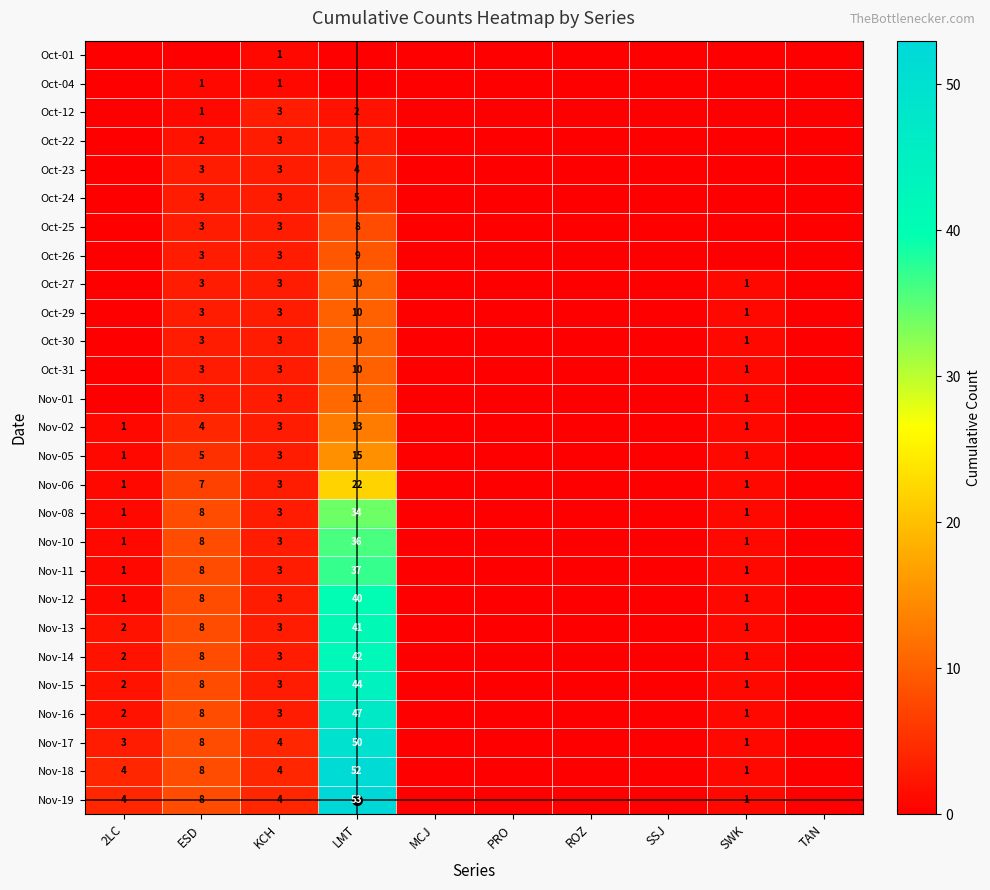

Is the value of Nov-12 at KCH greater than the value of Oct-27 at SWK?

Yes